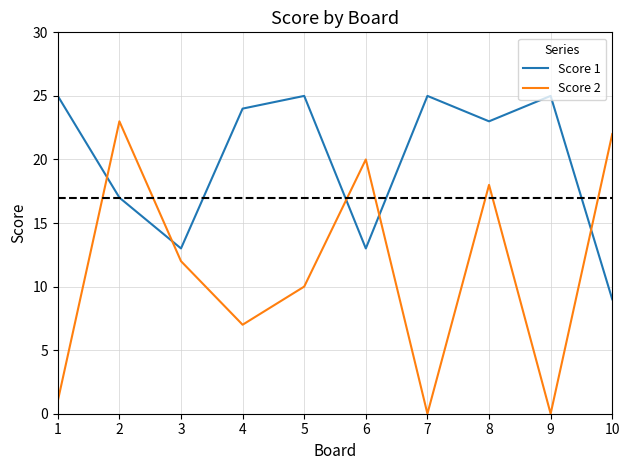

Does the chart display data point markers on the line(s)?

No